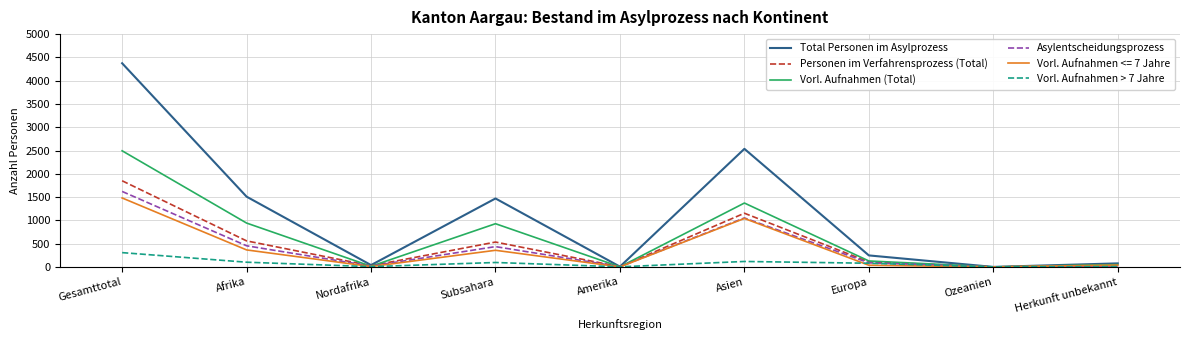

What is the maximum value for Asylentscheidungsprozess?

1621